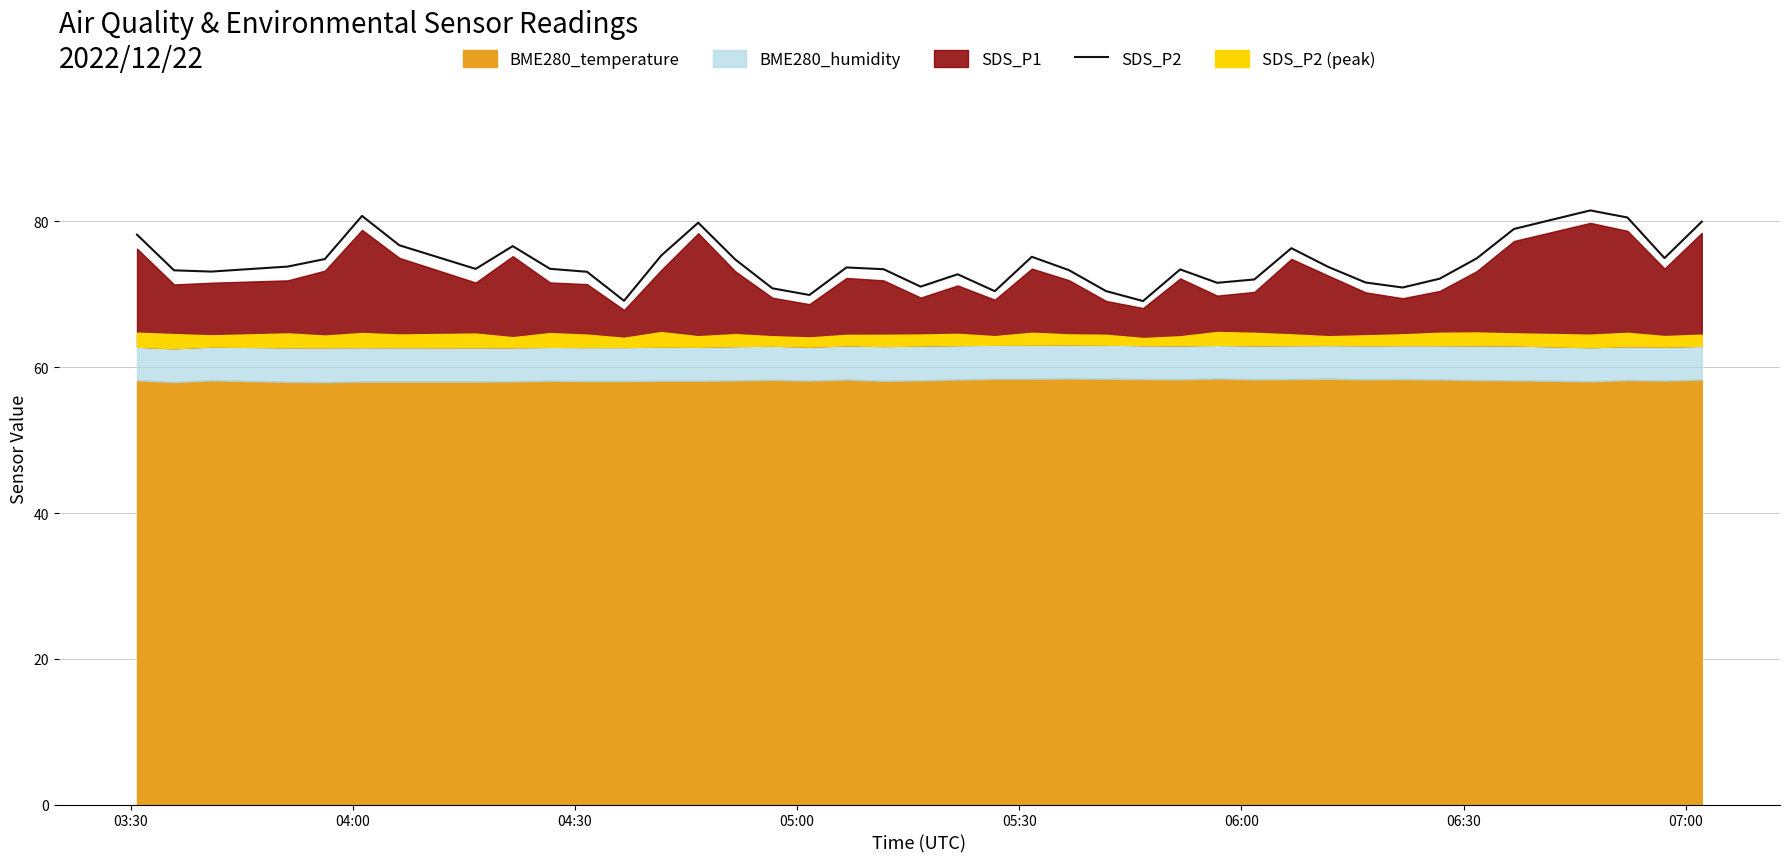

What is the minimum value for SDS_P2?

69.1